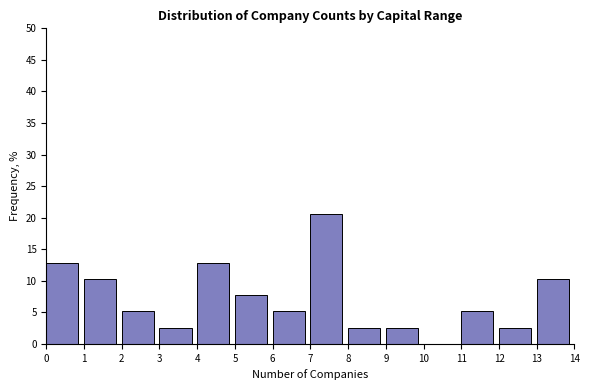

Reading left to right, what are all the values shown in this chart?

0=12.8	1=10.3	2=5.1	3=2.6	4=12.8	5=7.7	6=5.1	7=20.5	8=2.6	9=2.6	10=0.0	11=5.1	12=2.6	13=10.3